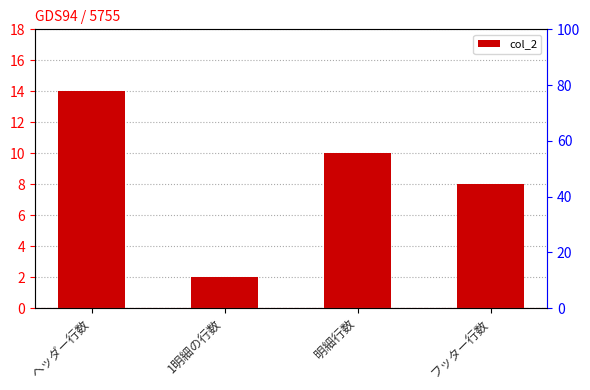

Rank the categories by value from highest to lowest.

ヘッダー行数, 明細行数, フッター行数, 1明細の行数